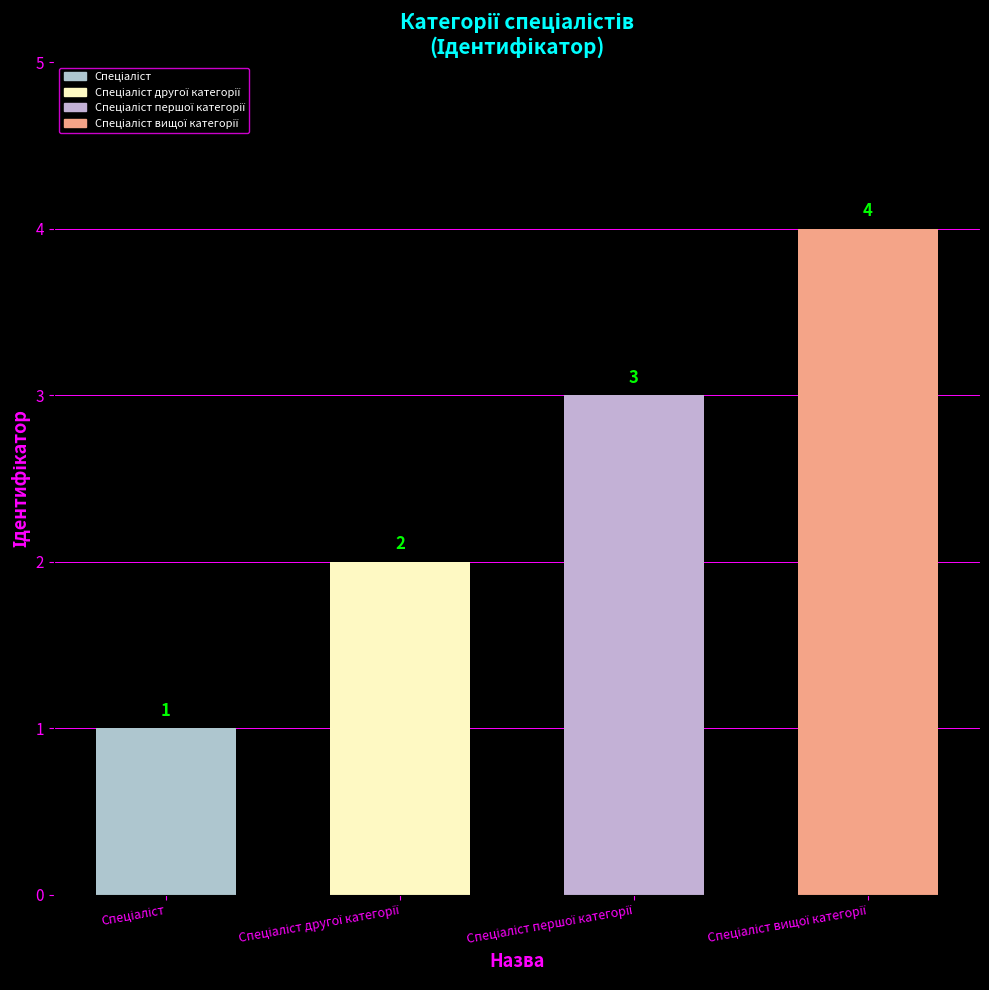

What is the value of the 1st bar from the left?

1